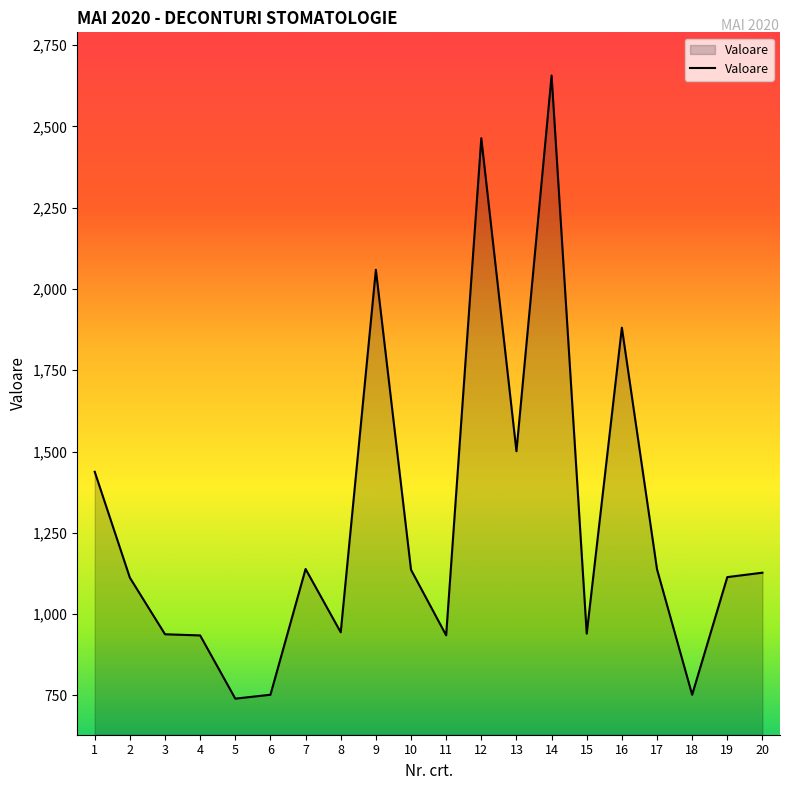

The chart shows a value of 1795.8 at 20. True or false?

False